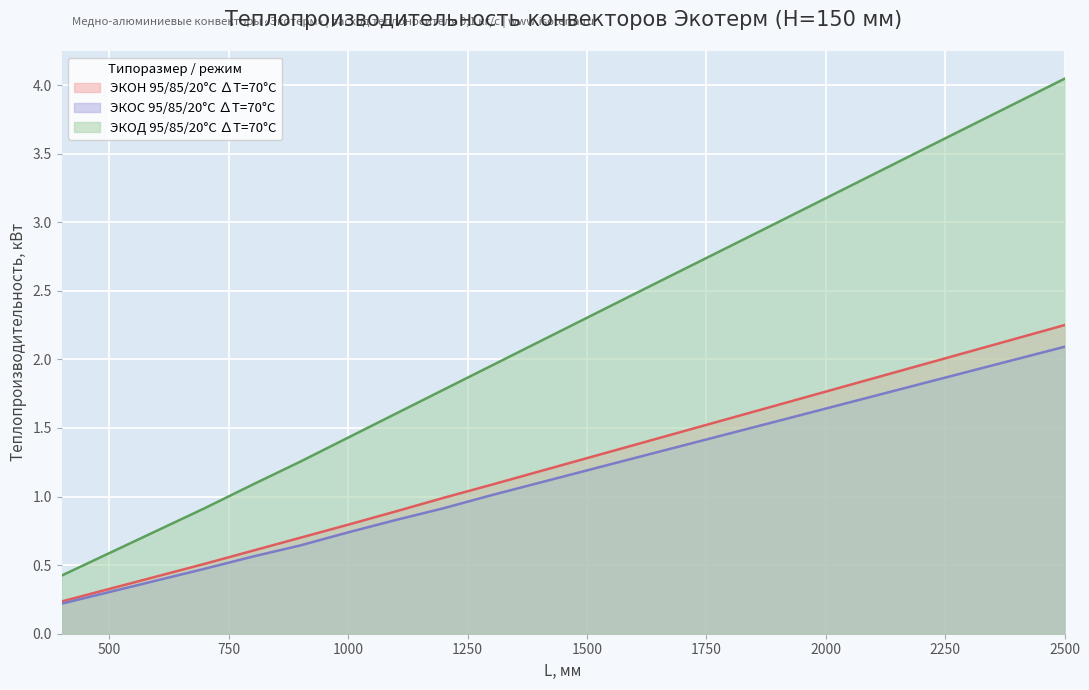

What is the total value across all series at 2200?

7.3